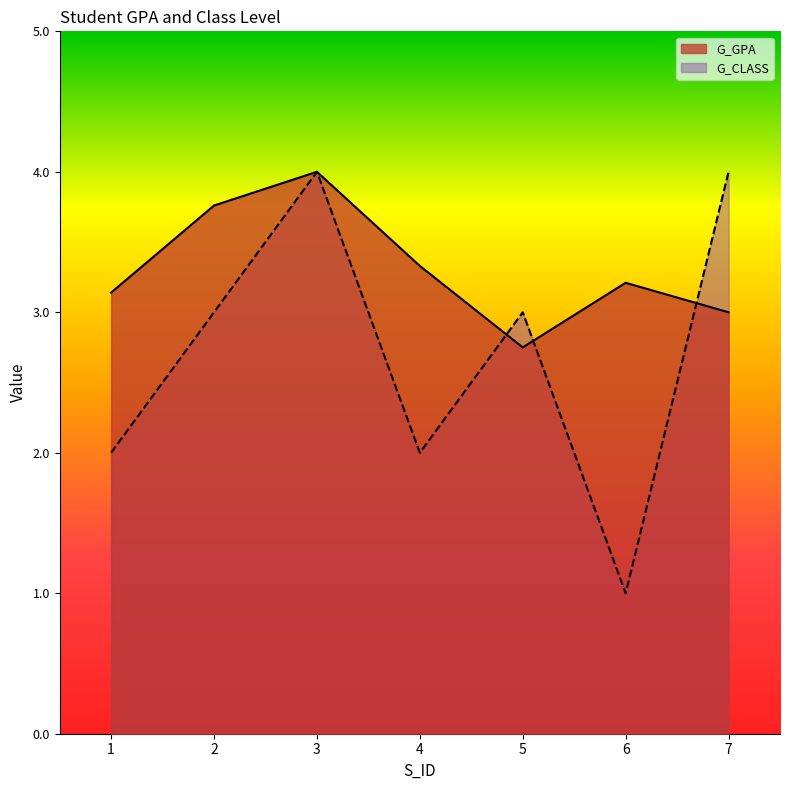

How many lines are shown in the chart?

2